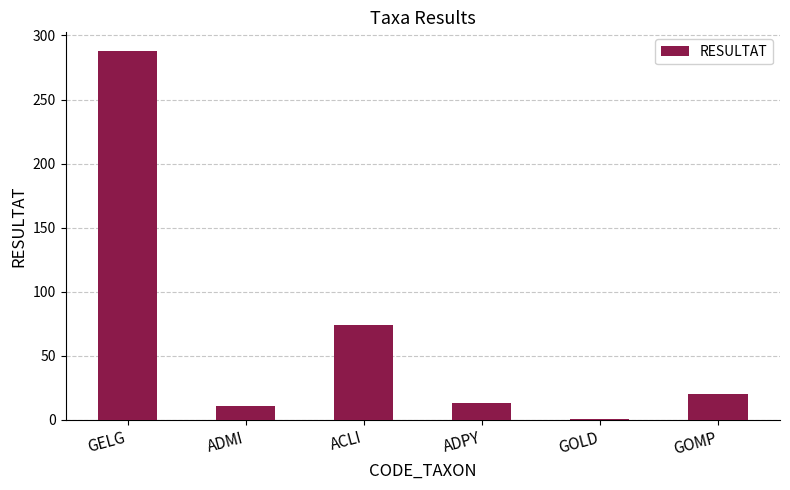

What is the value of the 4th bar from the left?

13